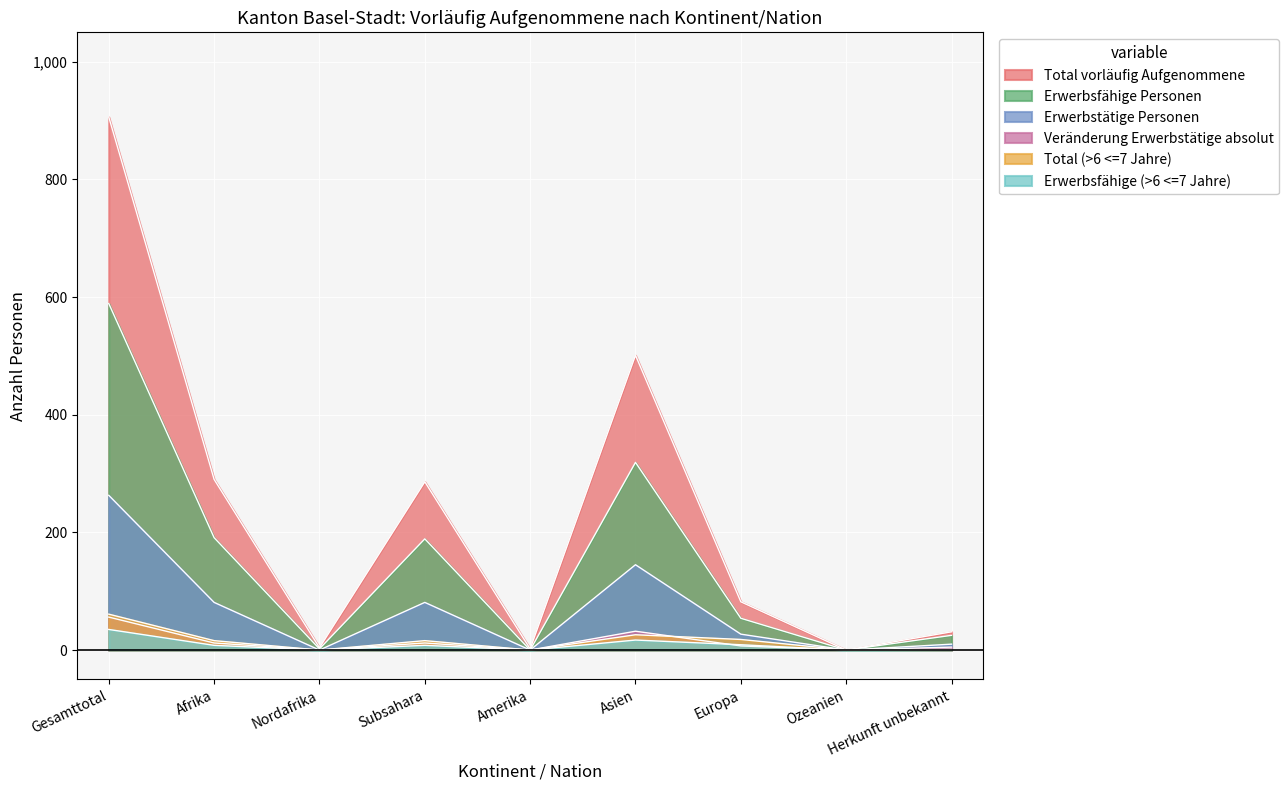

What is the label of the 9th point from the left?

Herkunft unbekannt